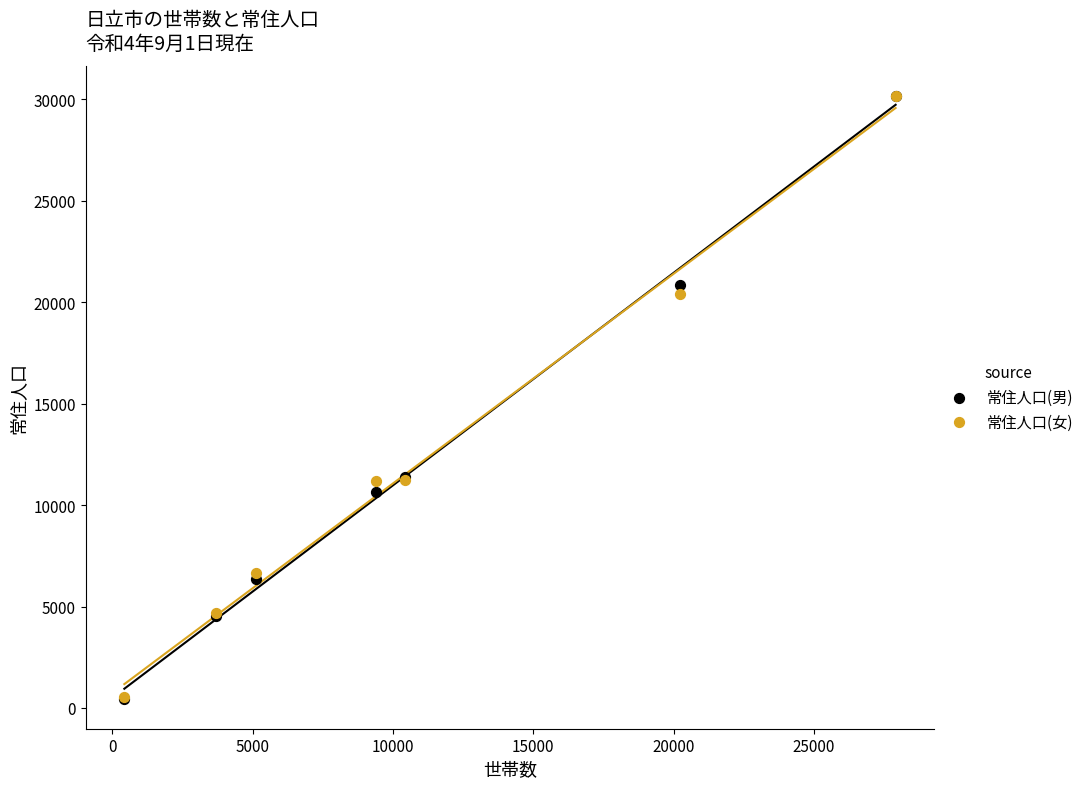

What are all the series names shown in the legend?

常住人口(男), 常住人口(女)